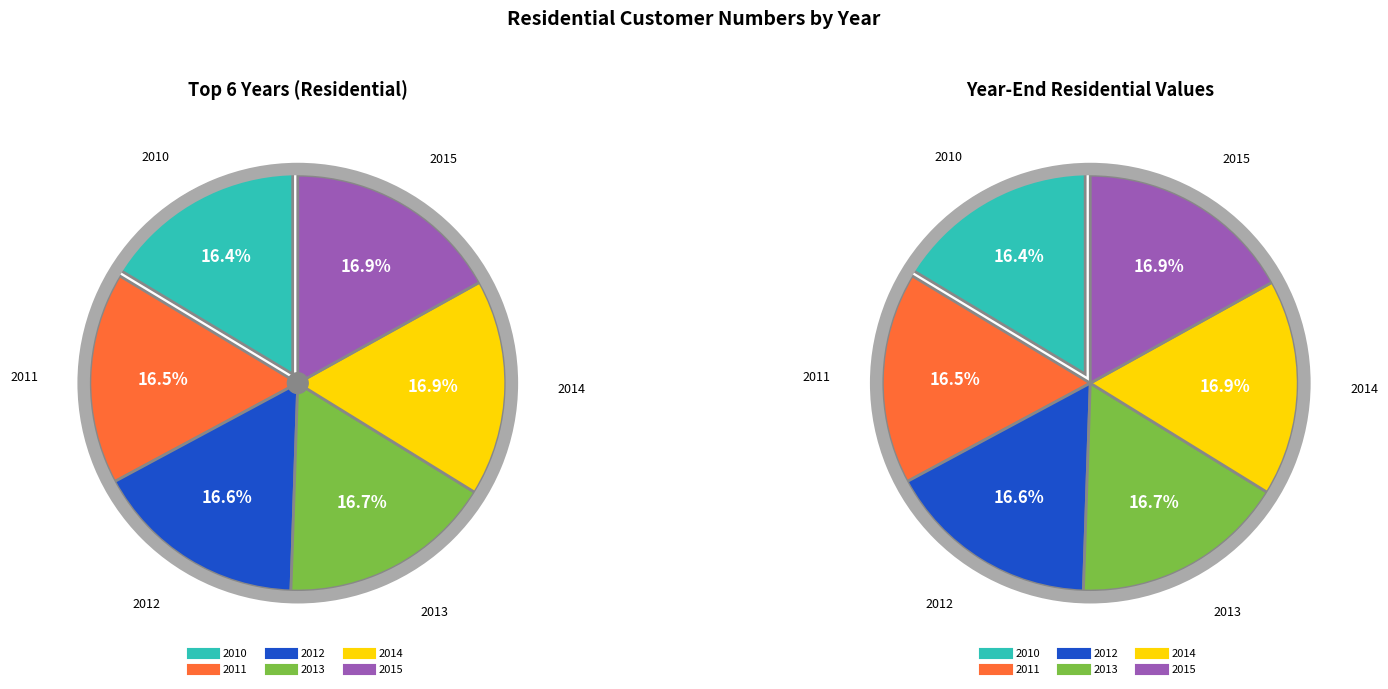

What is the total percentage of 2012 and 2011?

33.1%